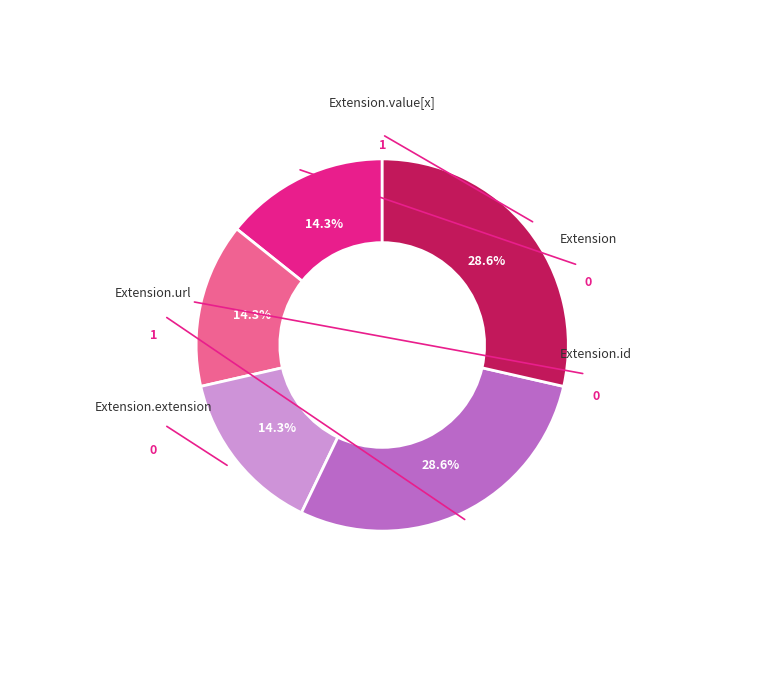

To the nearest percent, what is the average slice percentage?

20%